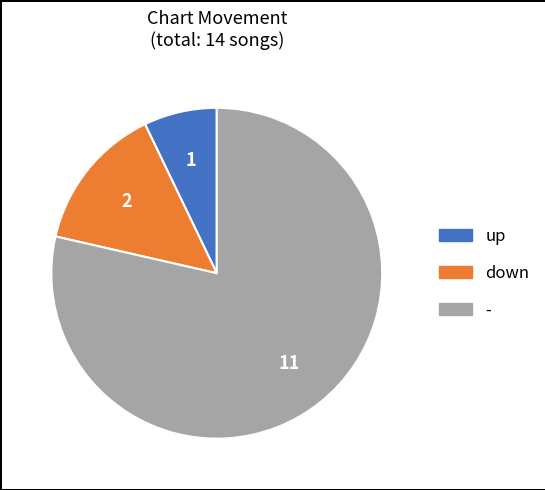

How many segments does this pie chart have?

3